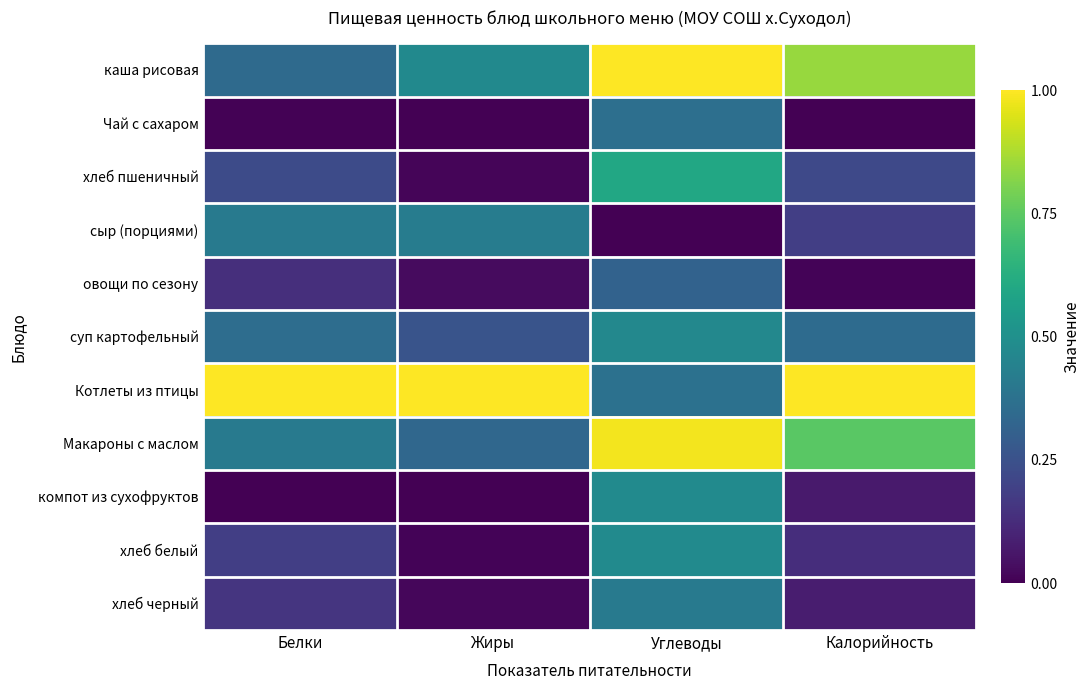

Which label corresponds to the largest value in the chart?

Углеводы